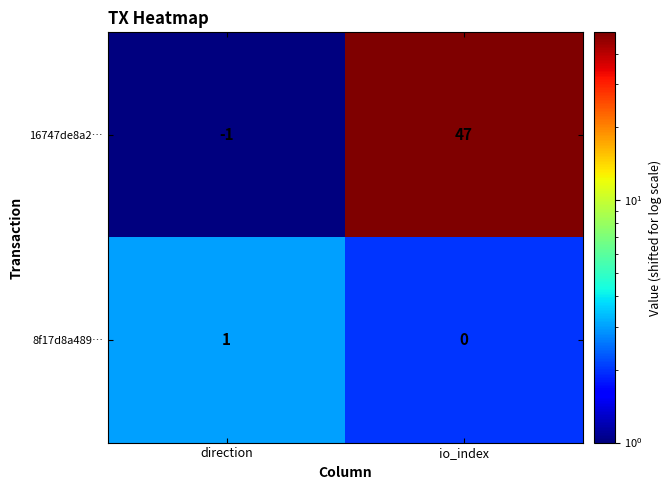

Is it true that 16747de8a2… equals 12 at io_index?

False